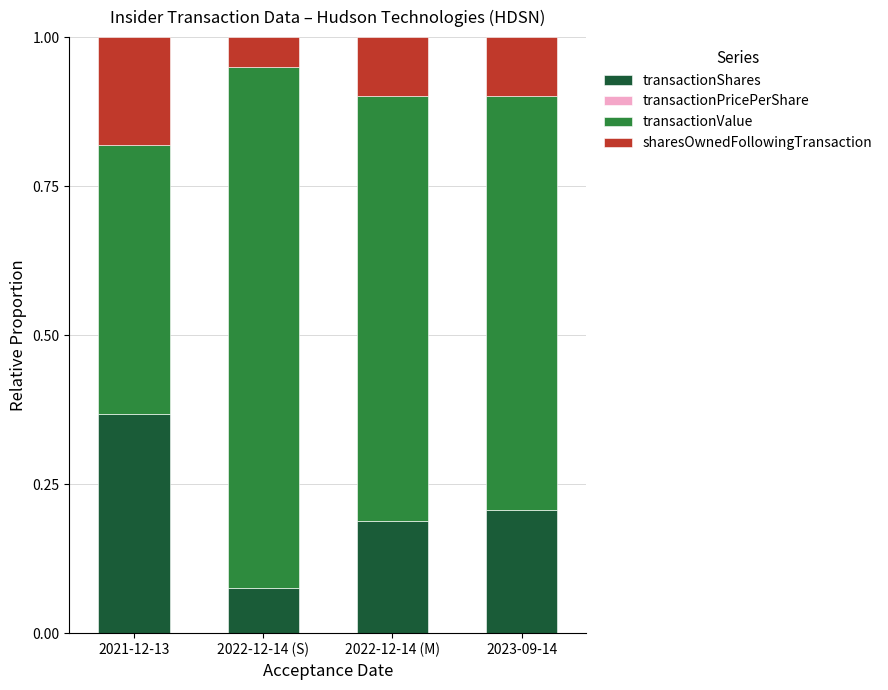

The value of transactionShares at 2022-12-14 (M) is 0.1. True or false?

False